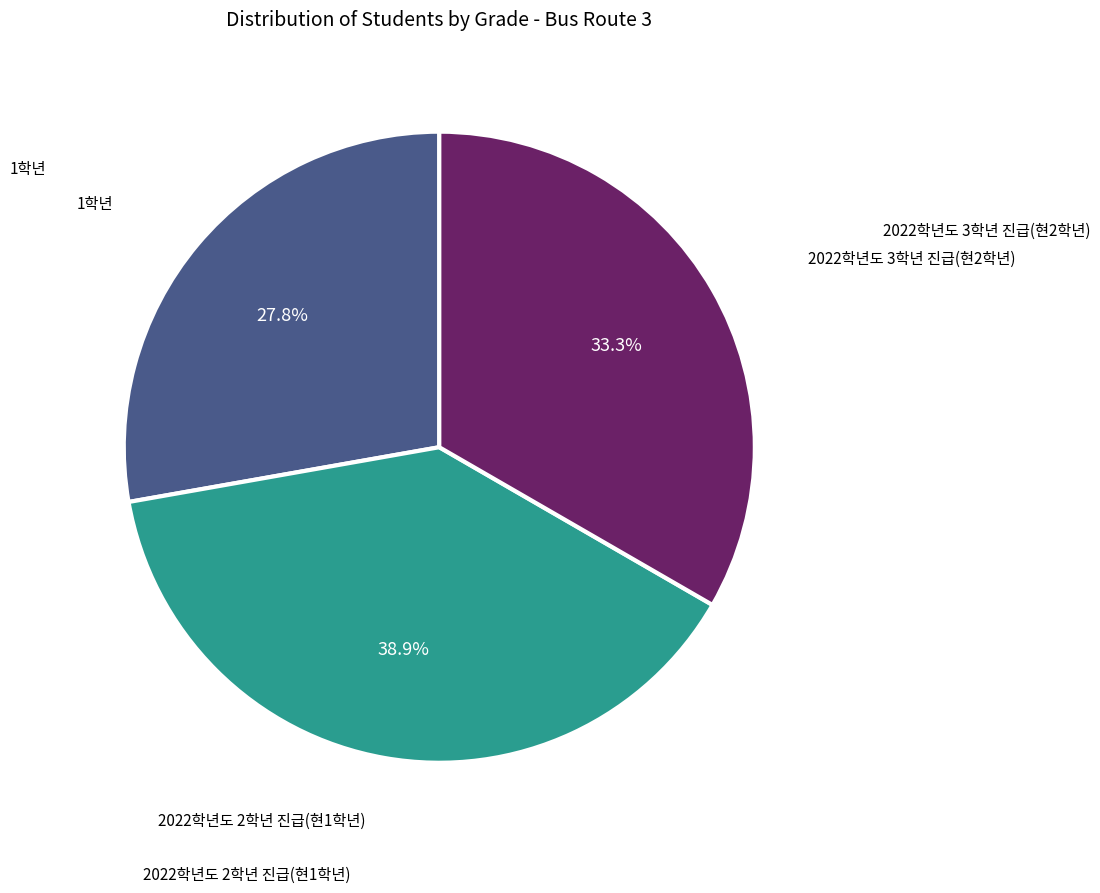

Does any single category account for the majority?

No